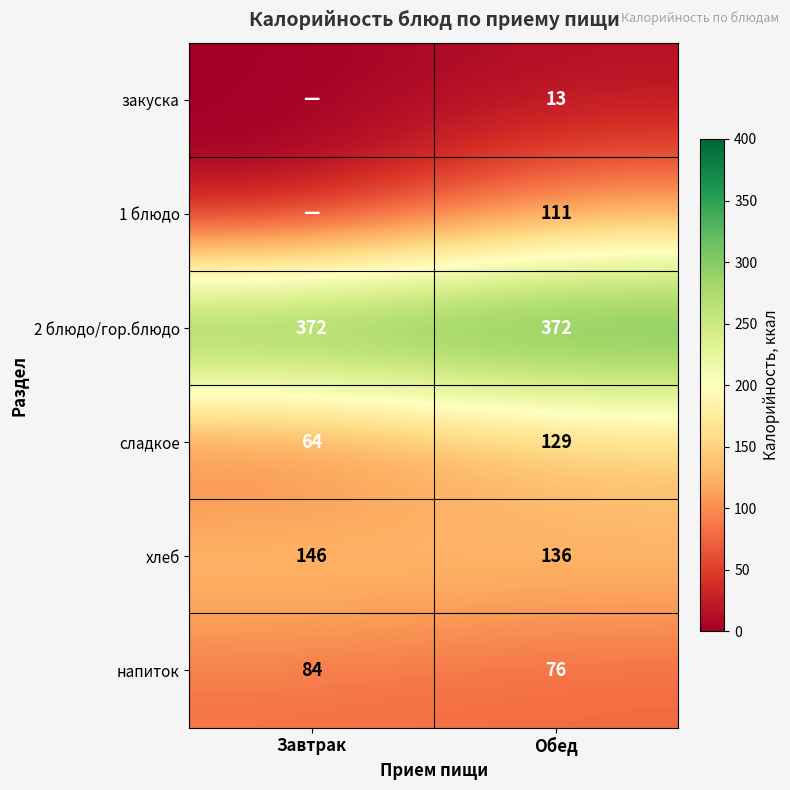

What is the total value across all series at Обед?

837